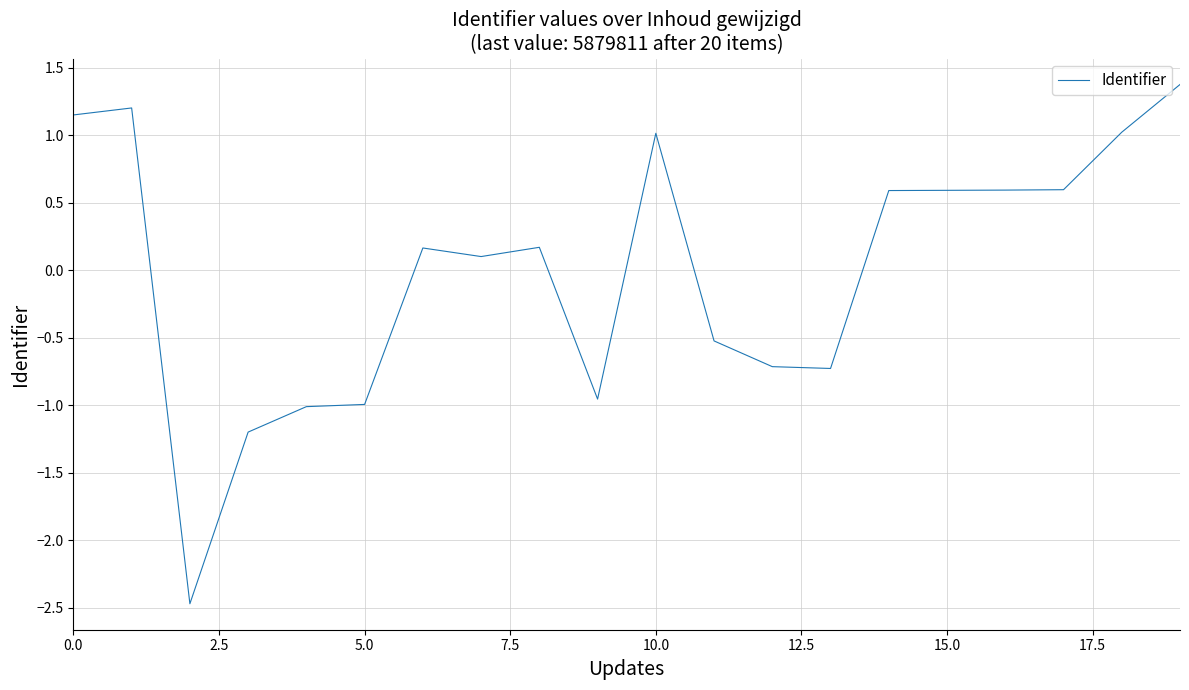

What is the smallest value displayed?

-2.5